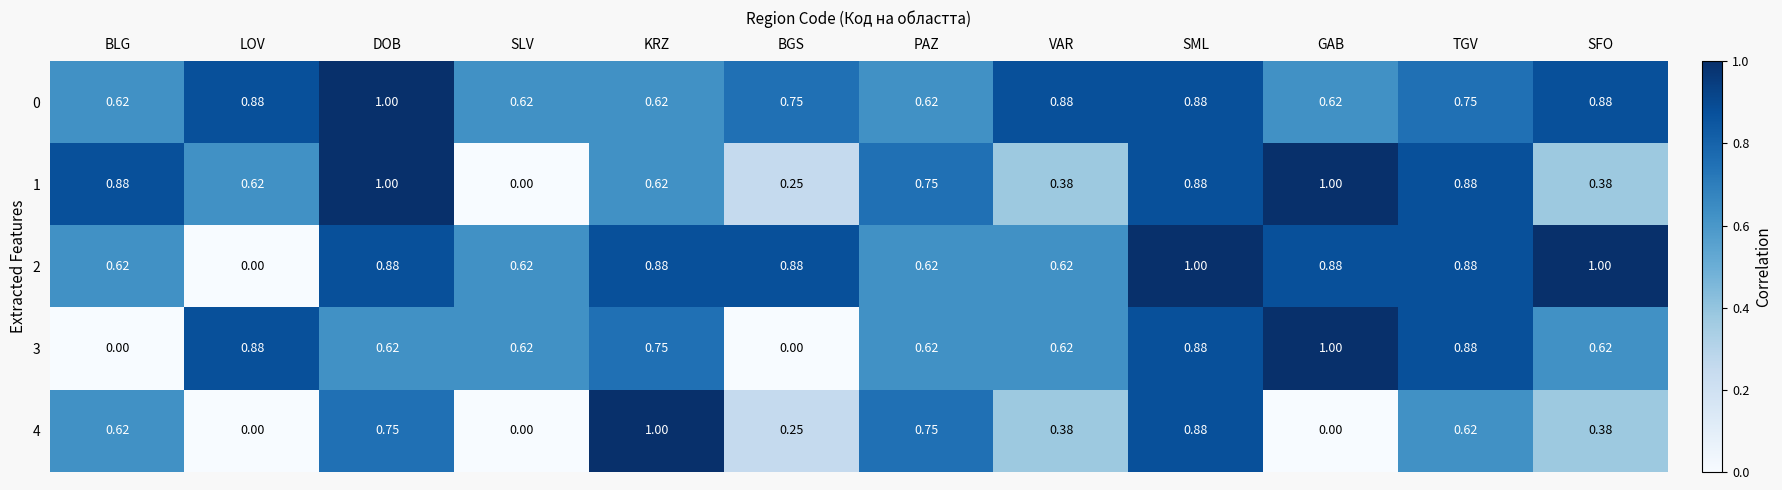

Is the value of 1 at PAZ greater than the value of 4 at GAB?

Yes